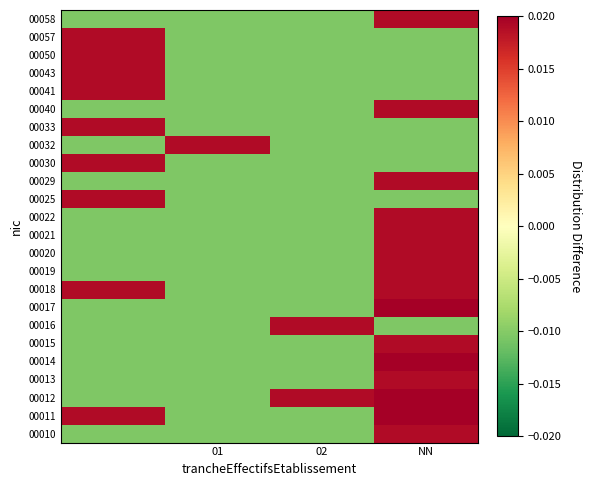

How many distinct data groups are displayed?

24